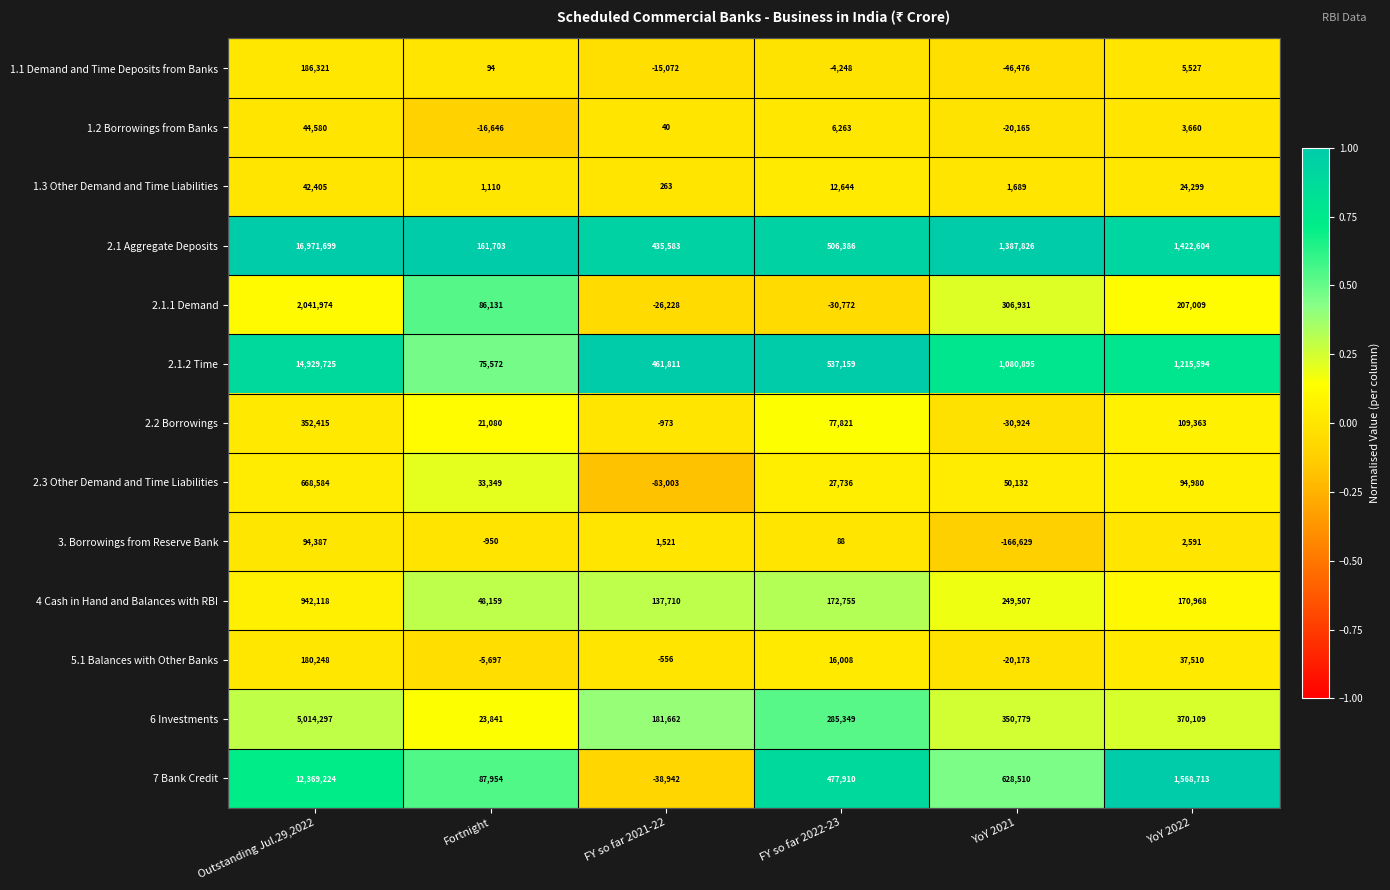

Rank the series by their maximum value, from highest to lowest.

2.1 Aggregate Deposits, 2.1.2 Time, 7 Bank Credit, 6 Investments, 2.1.1 Demand, 4 Cash in Hand and Balances with RBI, 2.3 Other Demand and Time Liabilities, 2.2 Borrowings, 1.1 Demand and Time Deposits from Banks, 5.1 Balances with Other Banks, 3. Borrowings from Reserve Bank, 1.2 Borrowings from Banks, 1.3 Other Demand and Time Liabilities